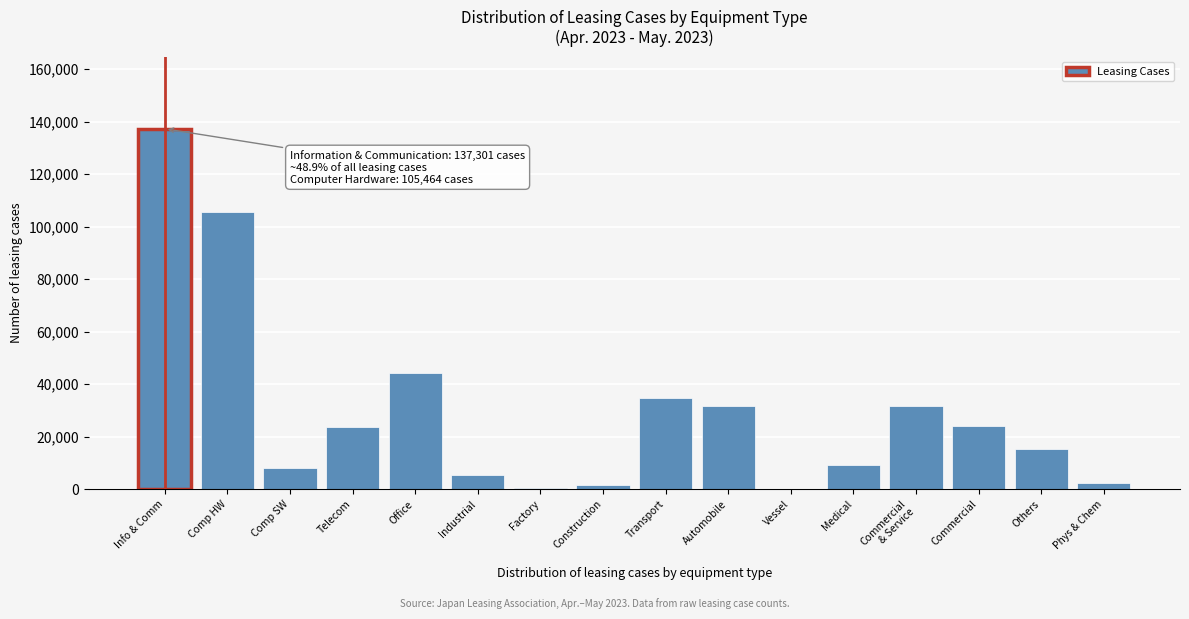

What is the sum of the values at Comp HW and Automobile?

137201